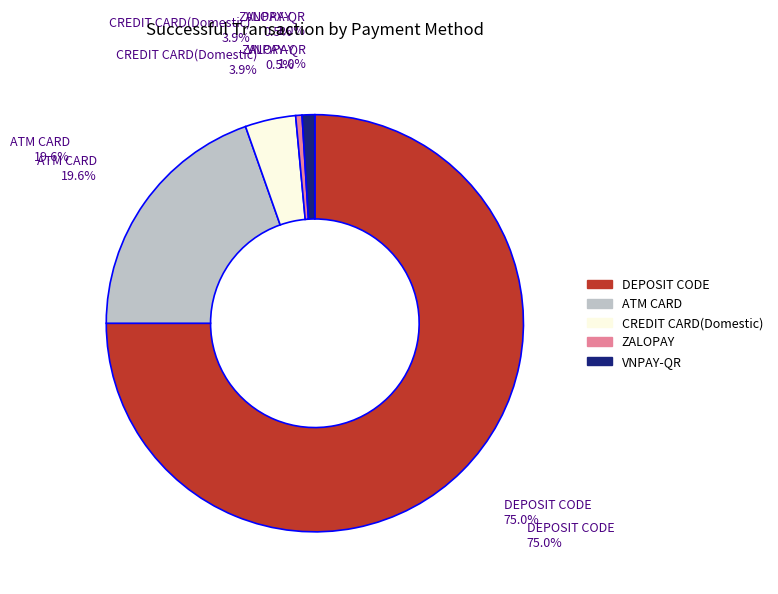

What is the total percentage of DEPOSIT CODE and VNPAY-QR?

76.0%